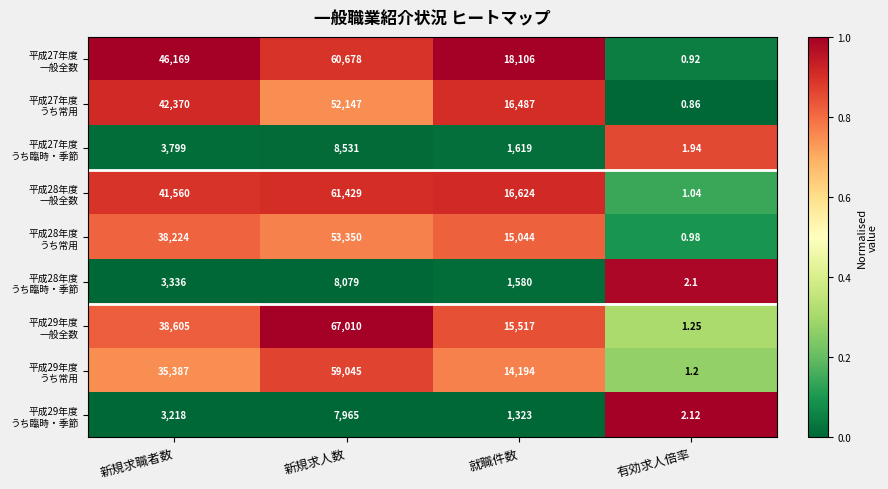

At which category does the chart reach its minimum across all series?

有効求人倍率